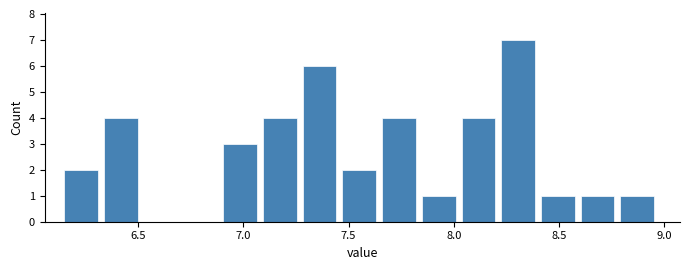

Read against the x-axis, roughly where is the centre of the tallest bar?

8.30